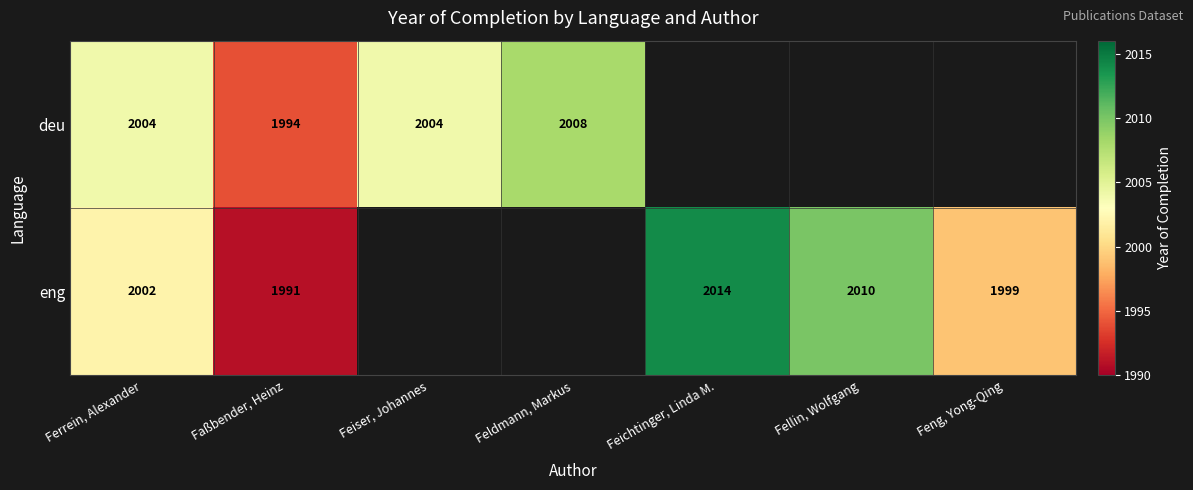

True or false: eng has a value of 3244 at Feichtinger, Linda M..

False